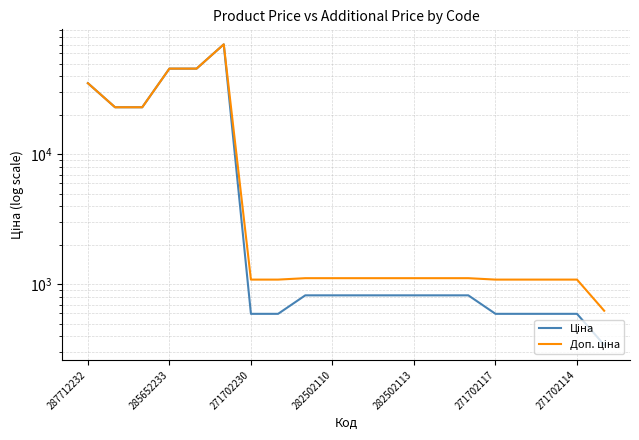

What is the average value of the Ціна series?

12628.7